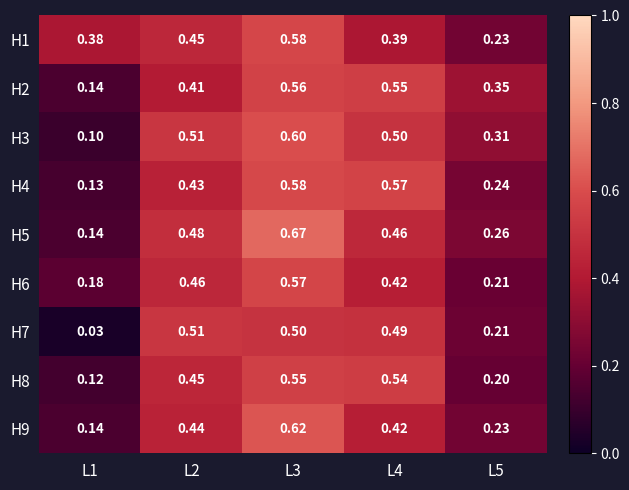

Which category has the lowest value across all series?

L1